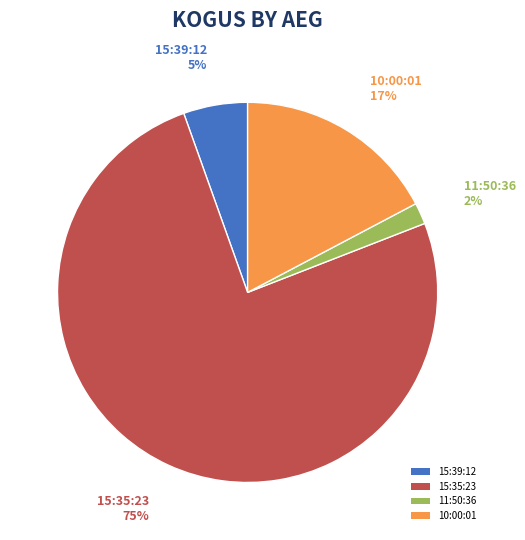

Does 15:35:23 represent more than half of the total?

Yes